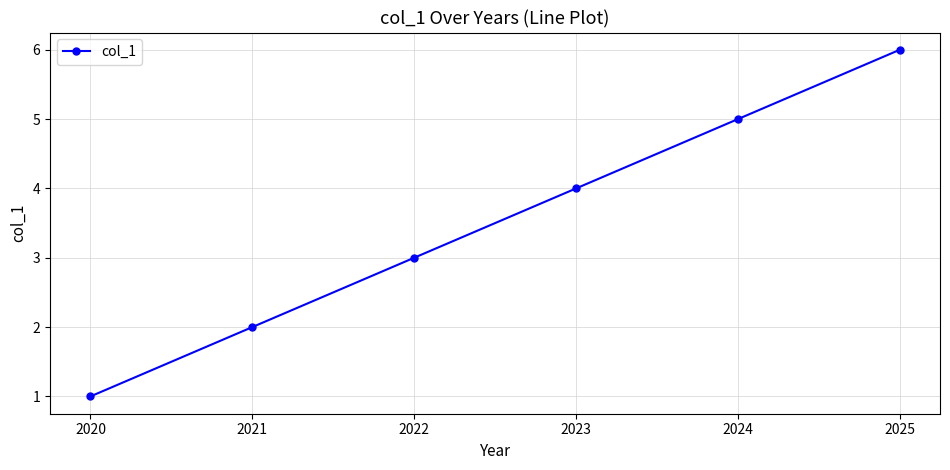

What is the value of the 5th point from the left?

5